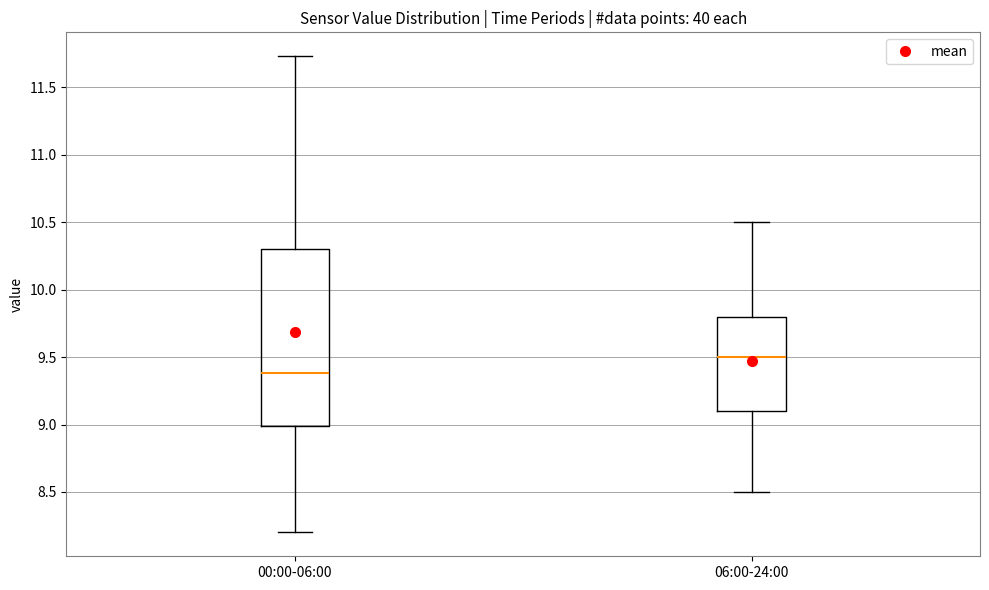

Which box's median line is the highest?

06:00-24:00